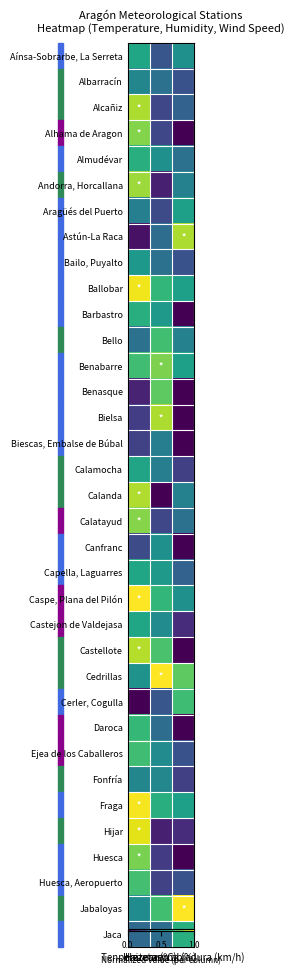

At which category is the sum across all series the highest?

Tenperatura (ºC)